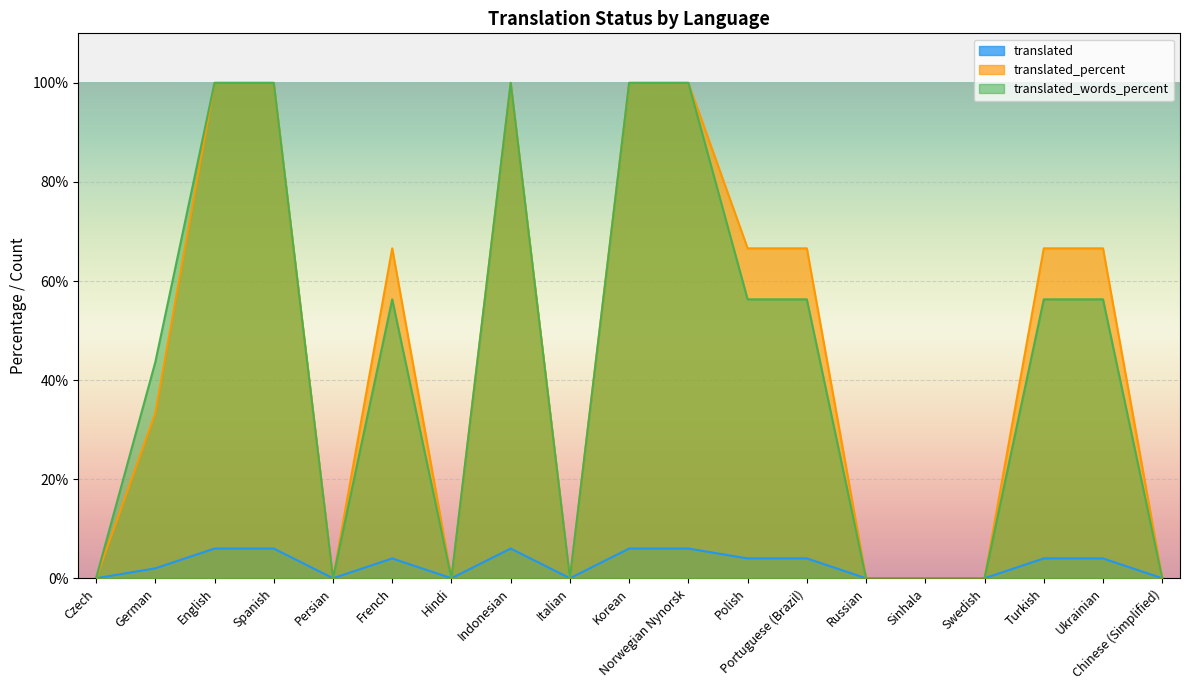

How many data points in translated_percent are less than 66?

9